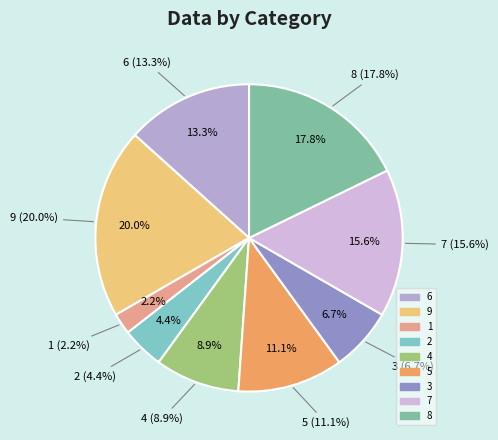

What percentage is the 8 slice, to the nearest percent?

18%